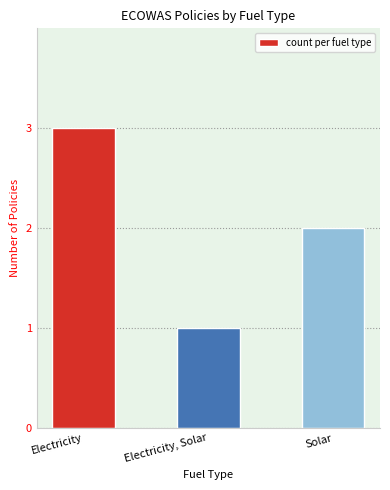

Rank the categories by value from lowest to highest.

Electricity, Solar, Solar, Electricity